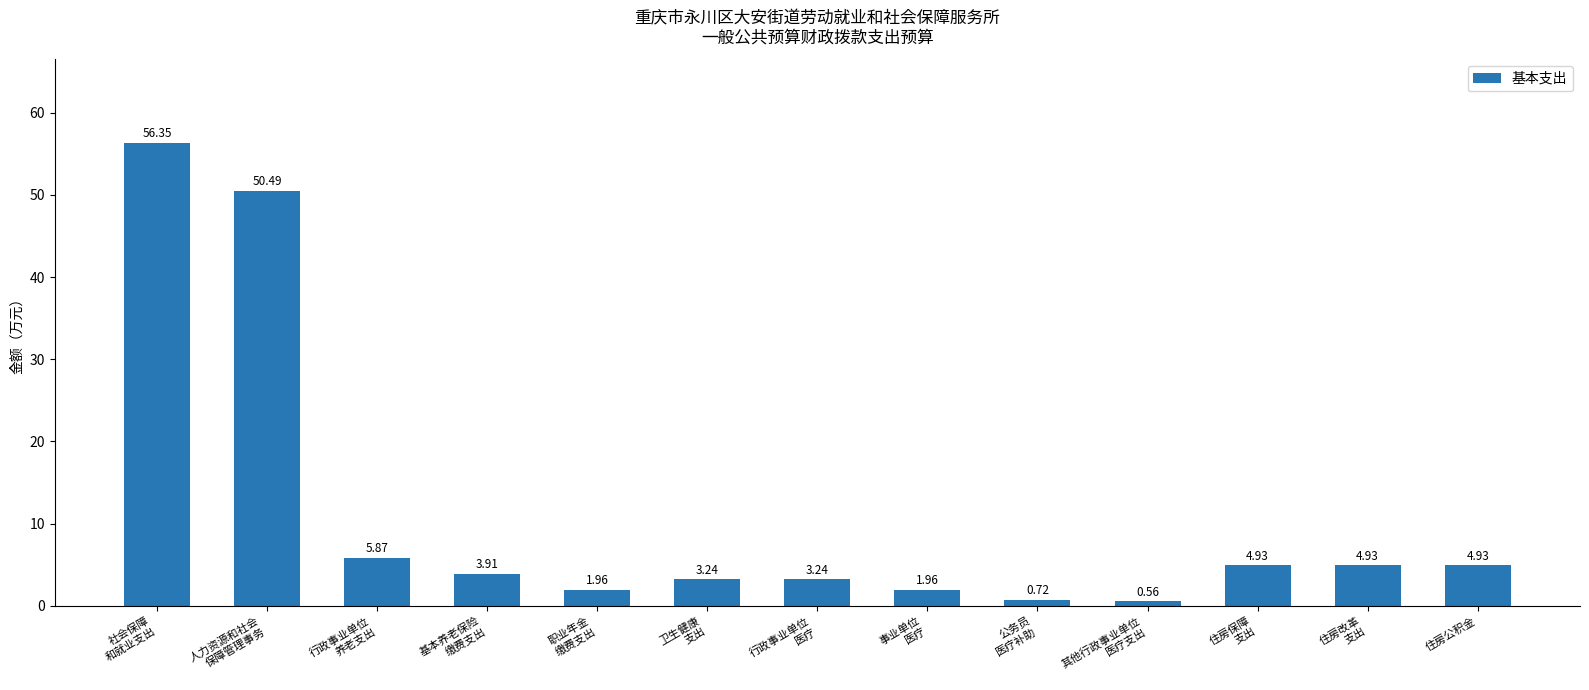

What is the average value?

11.0